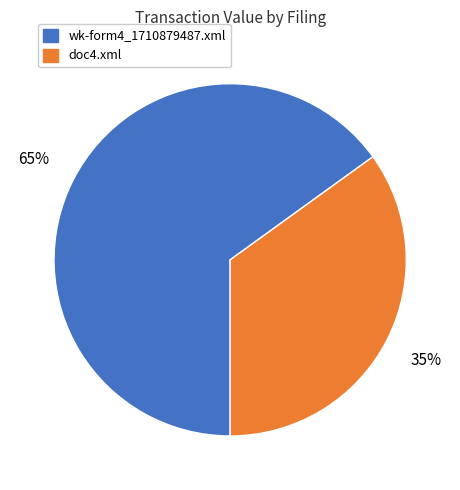

To the nearest percent, what portion does wk-form4_1710879487.xml represent?

65%